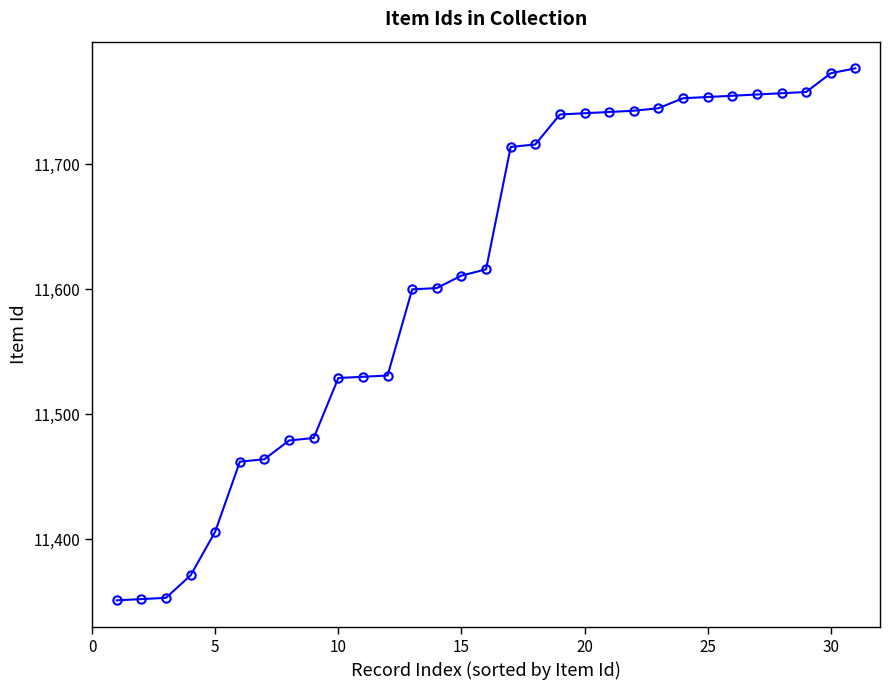

What is the maximum value shown in the chart?

11777